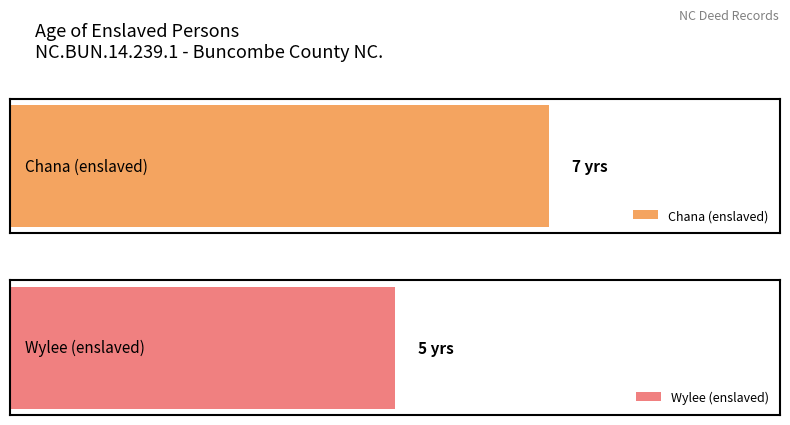

What is the minimum value shown in the chart?

5